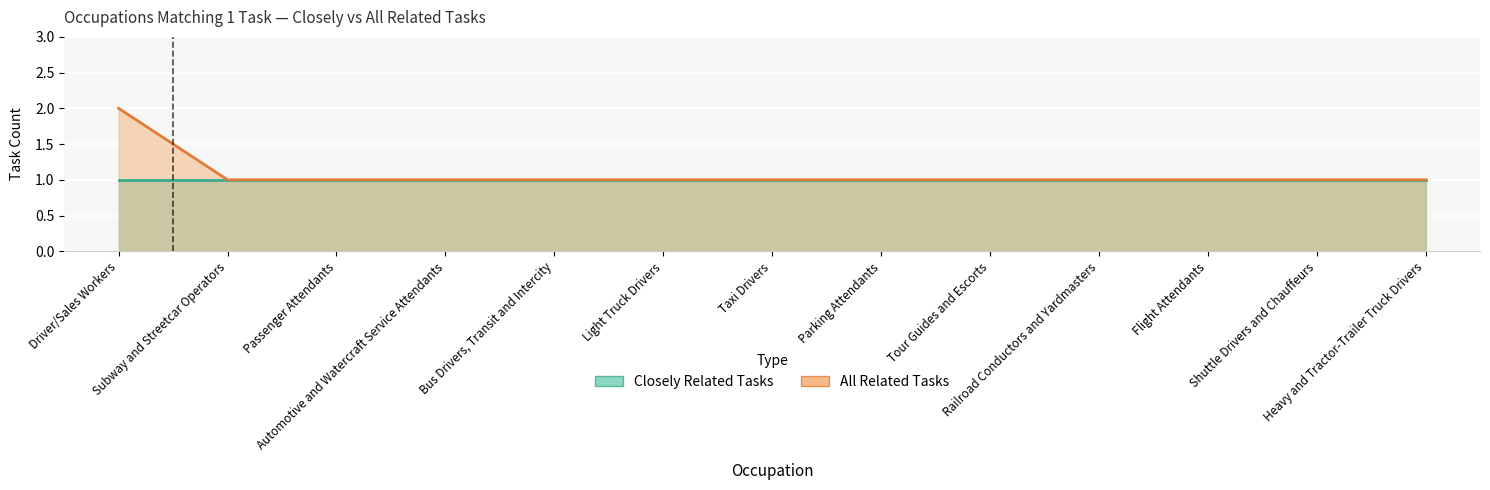

Does the chart display data point markers on the line(s)?

No